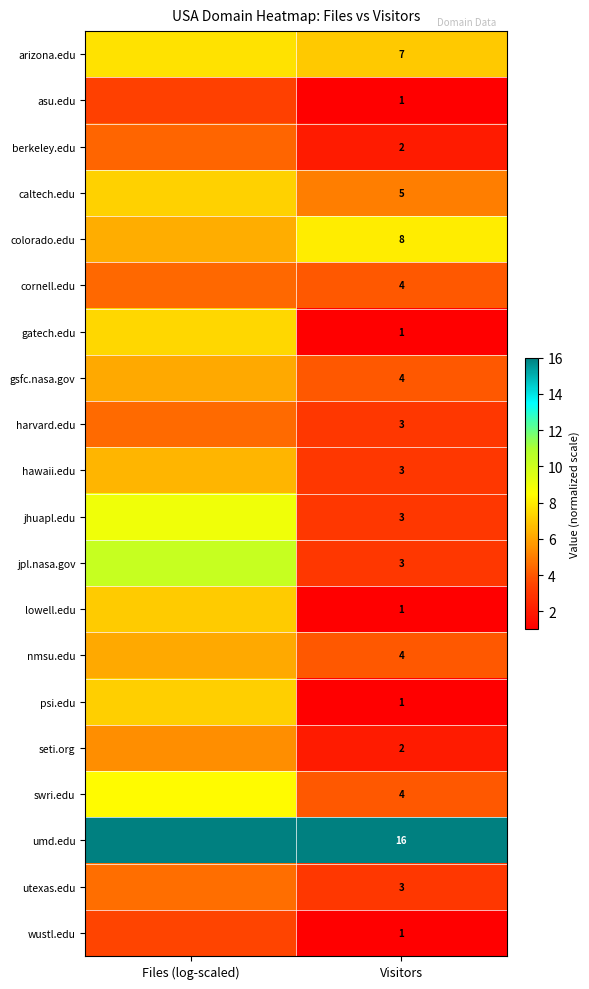

Is the value of umd.edu at Visitors greater than the value of jhuapl.edu at Visitors?

Yes